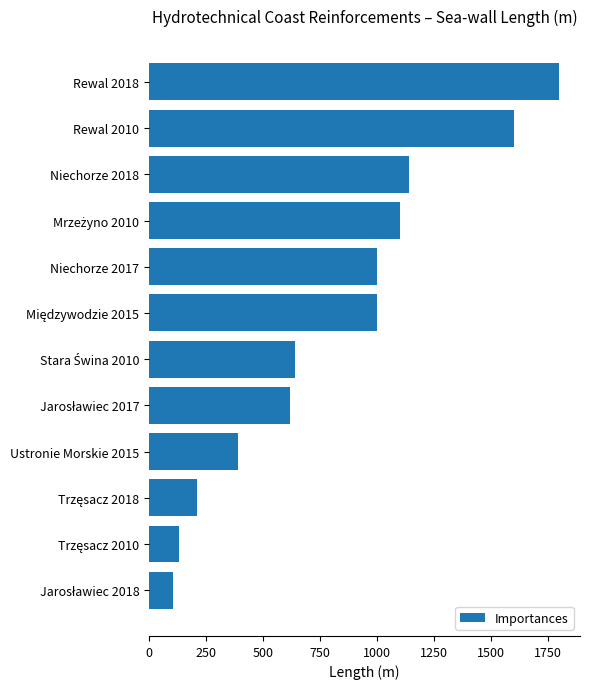

Are the bars horizontal?

Yes